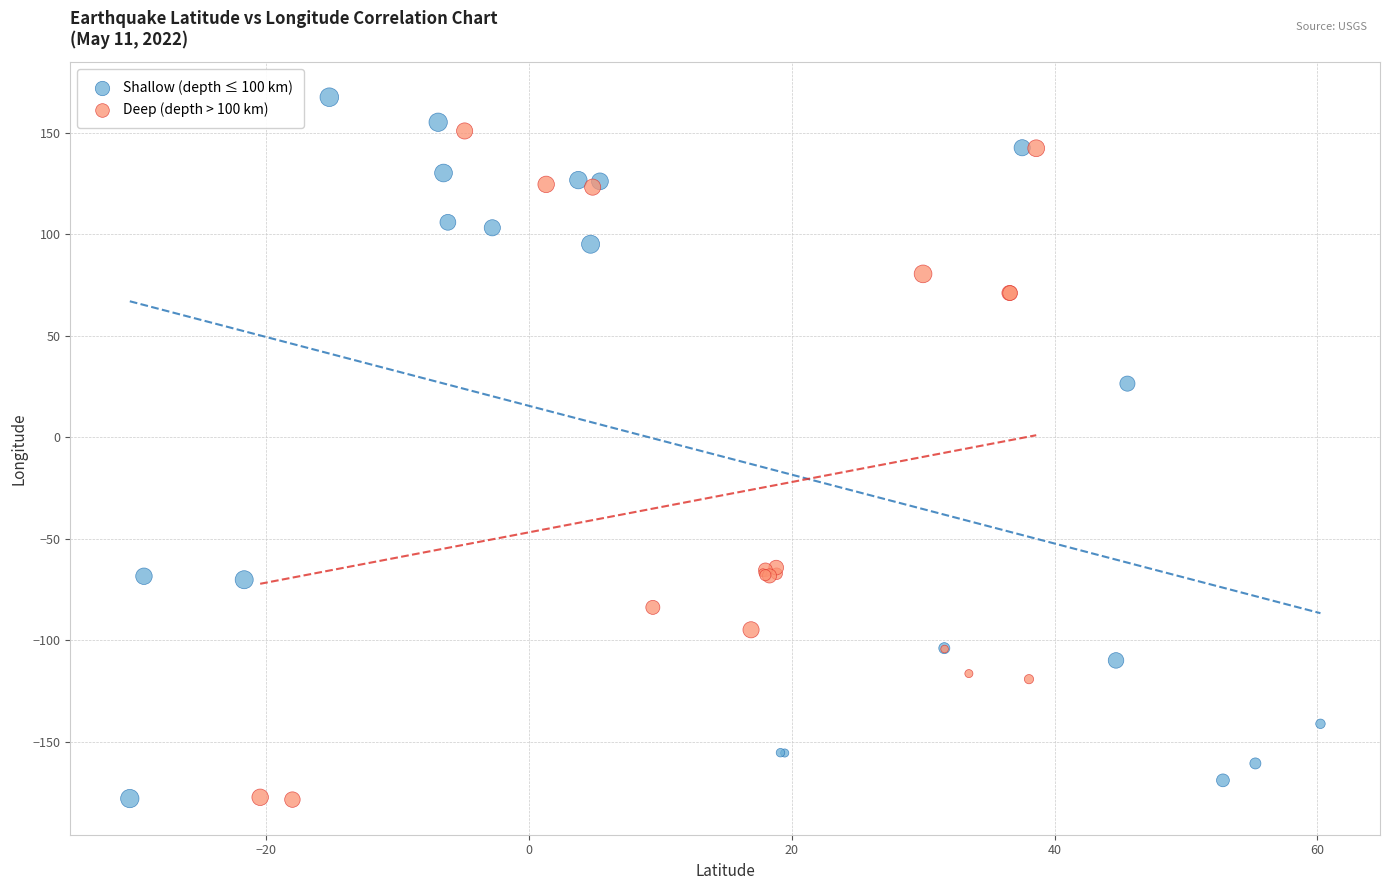

What are all the series names shown in the legend?

Shallow (depth ≤ 100 km), Deep (depth > 100 km)